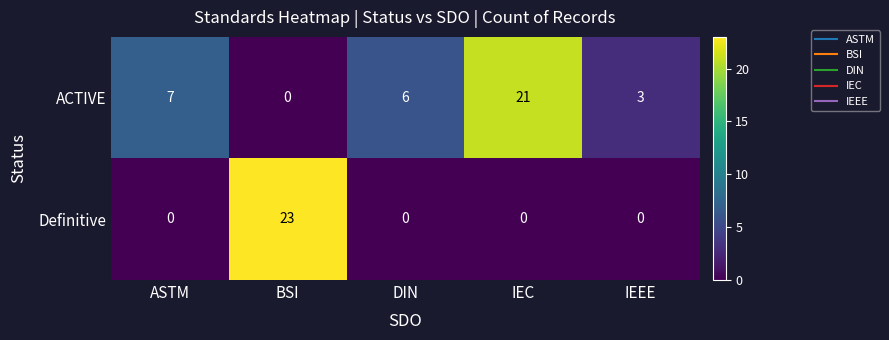

What is the difference between the maximum and minimum values in the Definitive series?

23